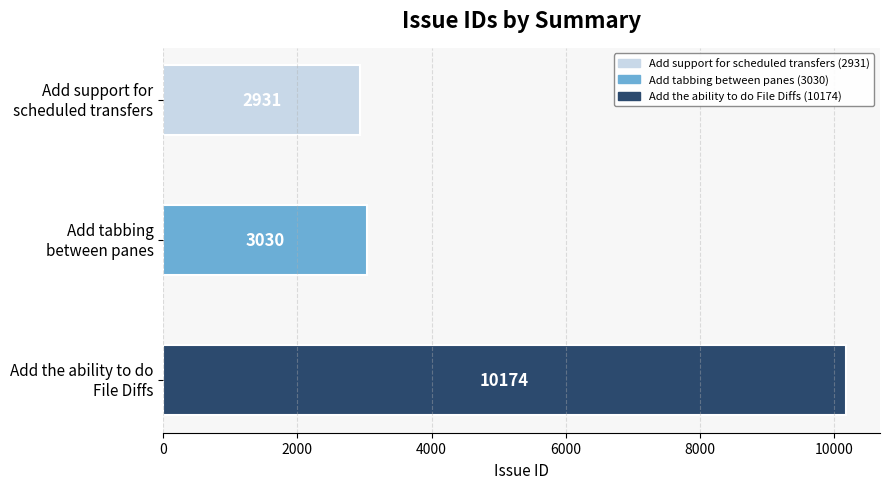

What is the maximum value shown in the chart?

10174